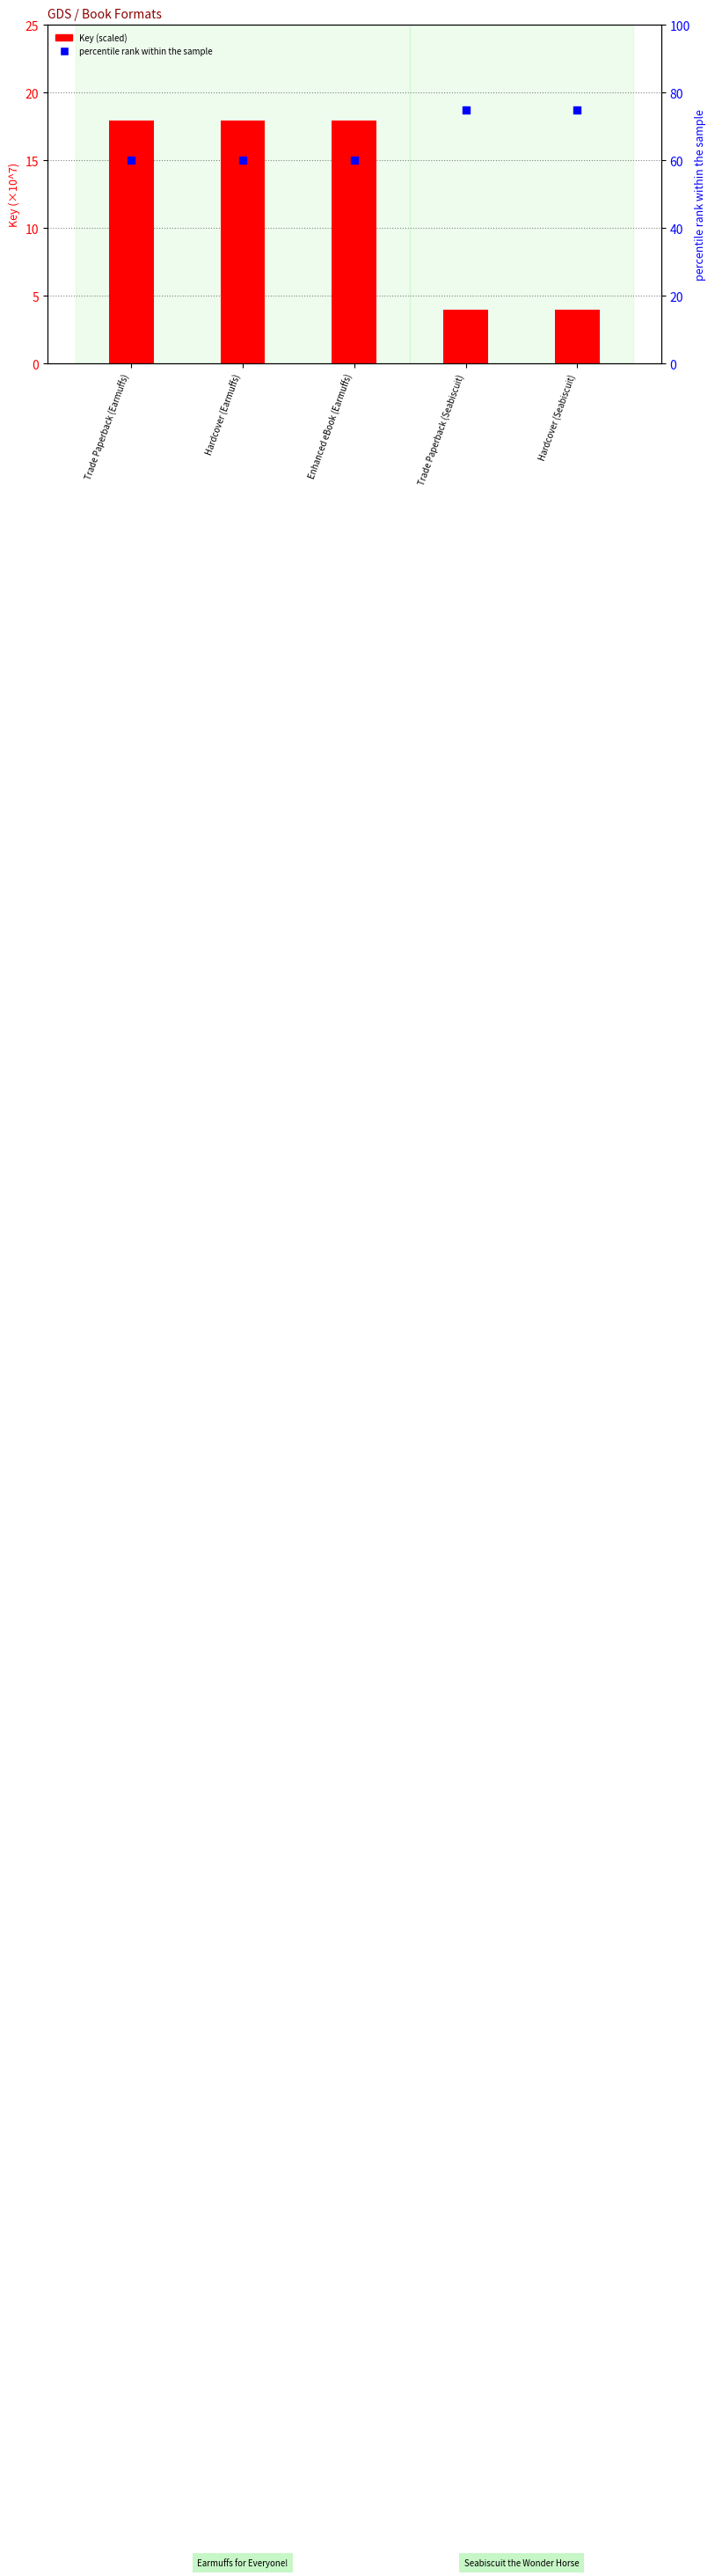

Which series contains the highest Y value?

percentile rank within the sample